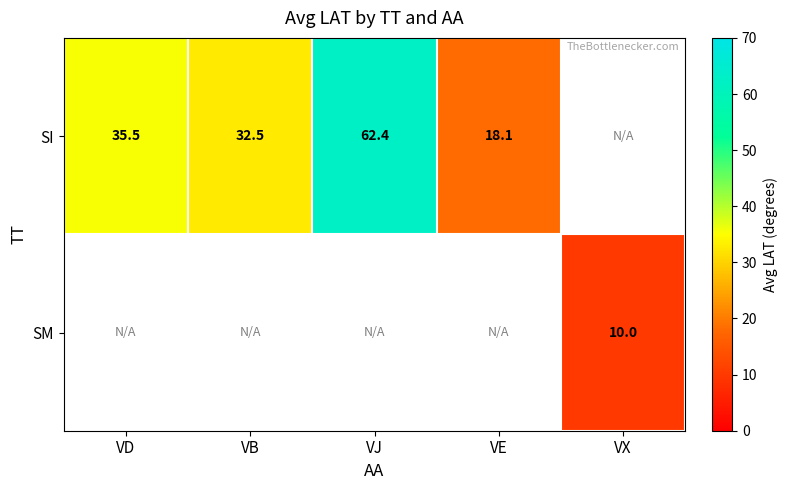

Where does the SI series first go above 35?

VD